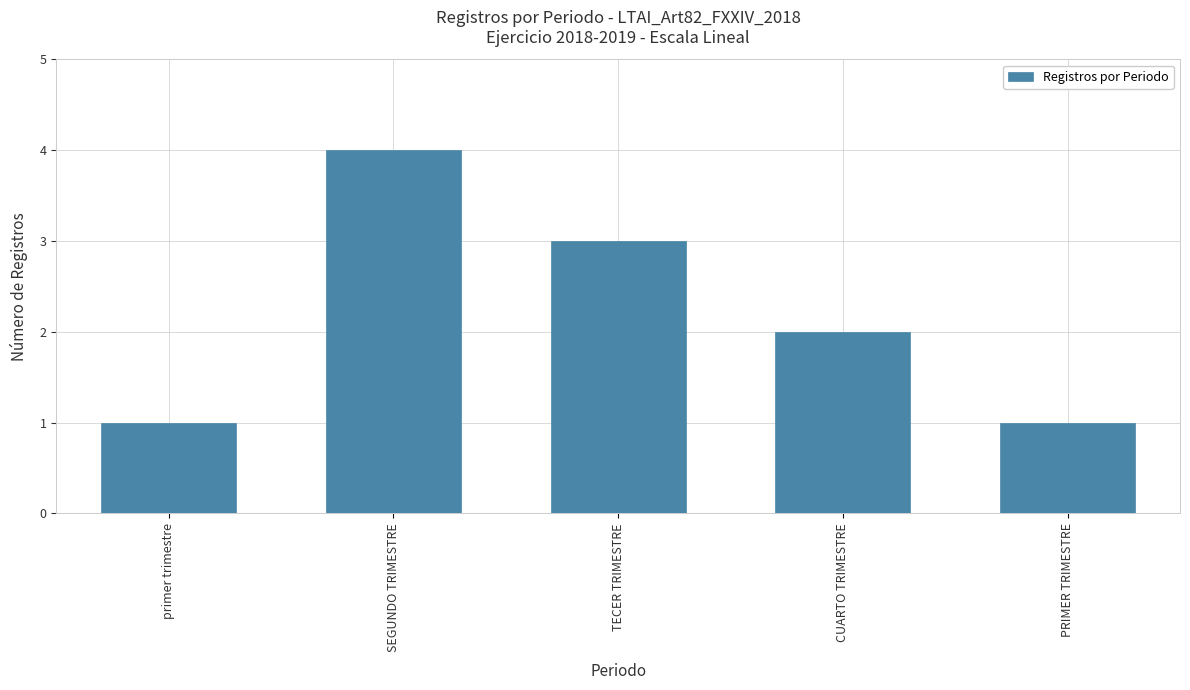

At which category does the chart reach its peak across all series?

SEGUNDO TRIMESTRE